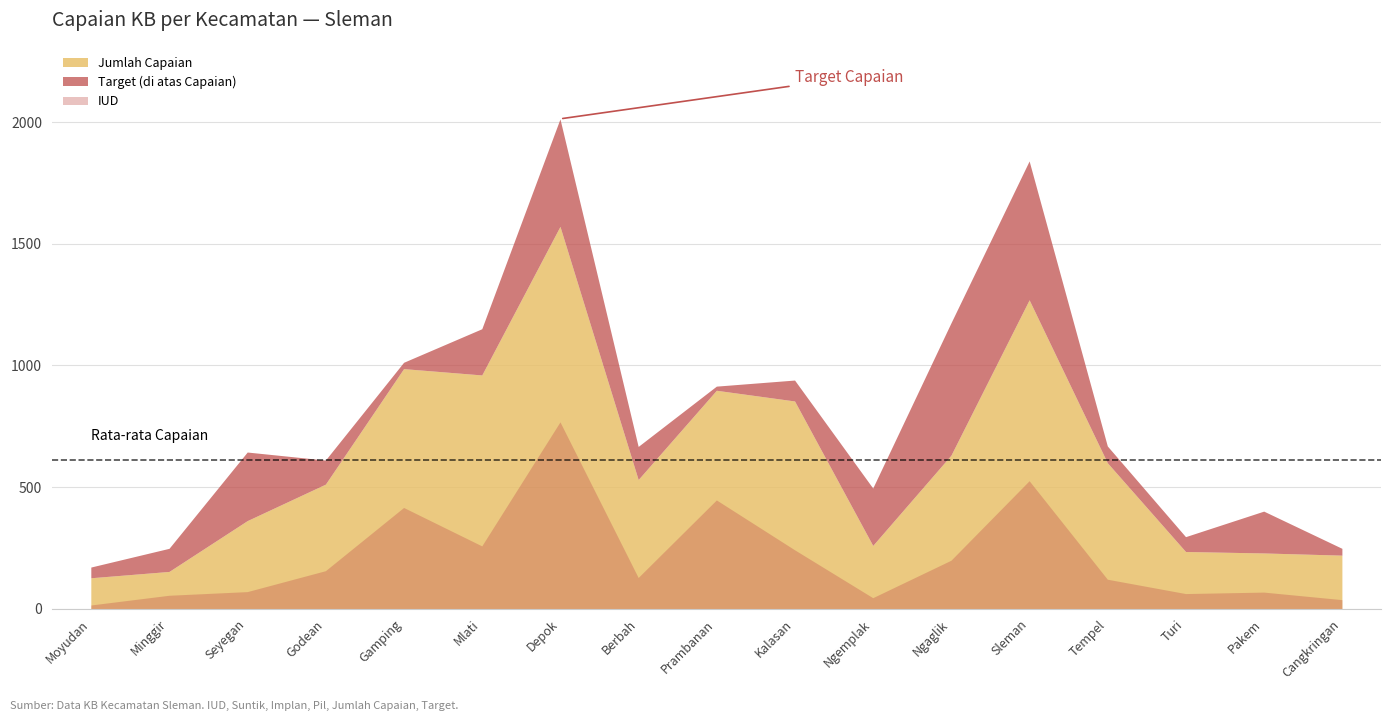

At which category does Jumlah Capaian reach its first local valley?

Mlati